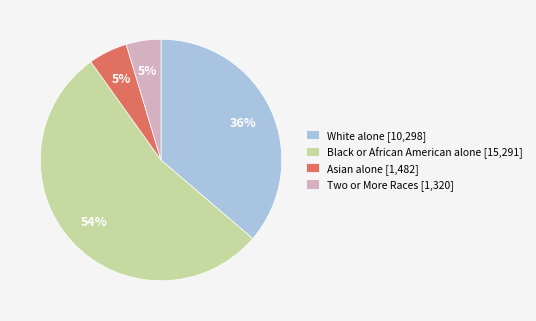

Which slice is the largest?

Black or African American alone